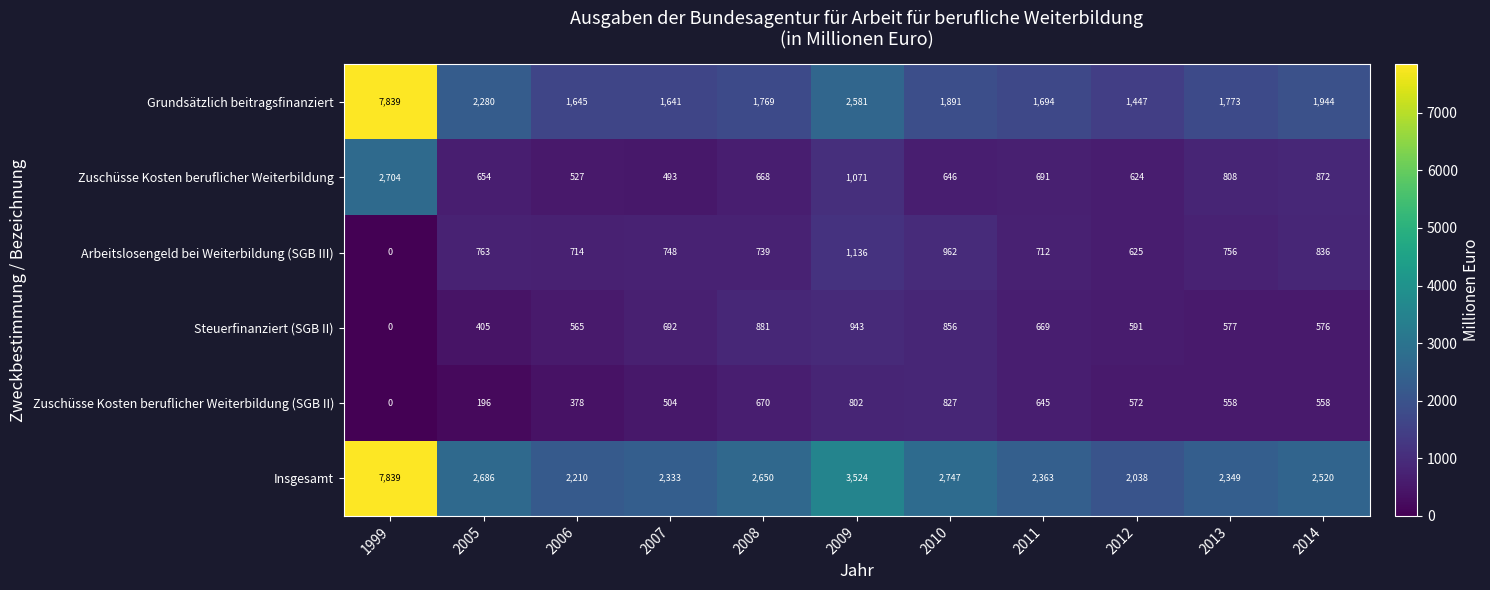

What is the sum of all Steuerfinanziert (SGB II) values?

6755